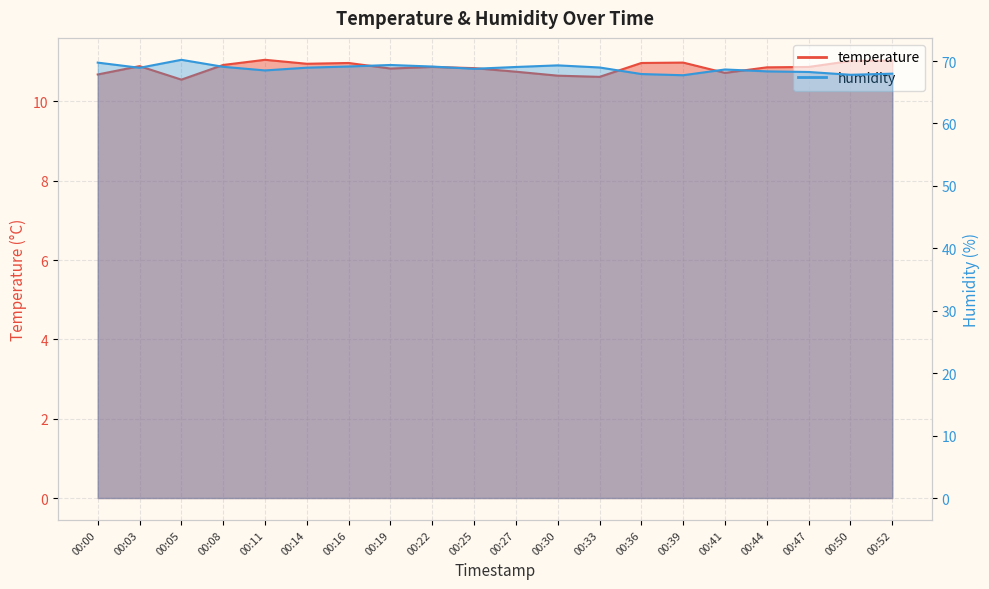

At which category is the sum across all series the highest?

00:05